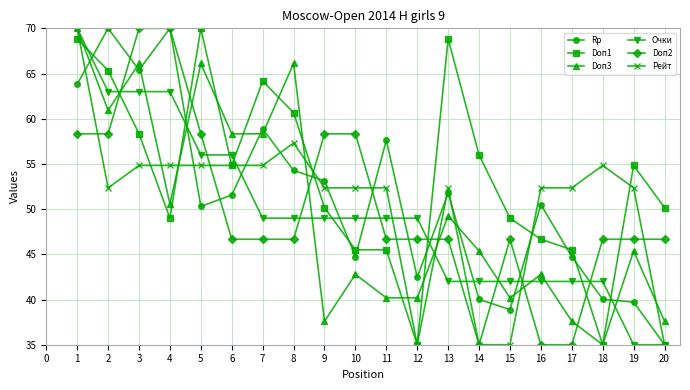

Where is Doп3 nearest to the value 52?

4